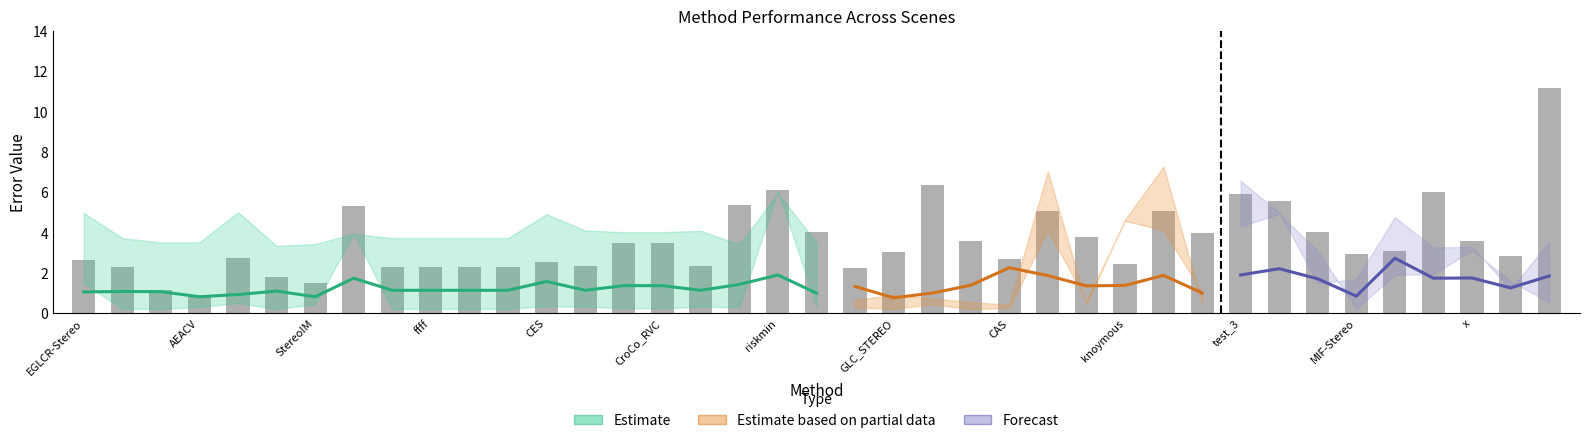

Are the bars grouped side by side (vs. stacked)?

Yes